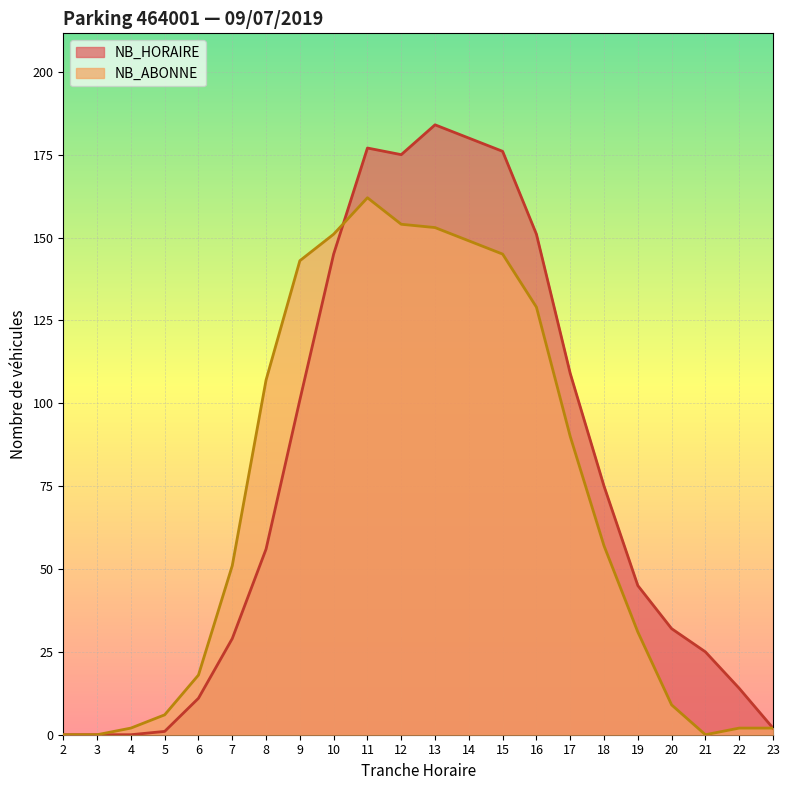

What is the difference between the NB_HORAIRE values at 19 and 9?

56